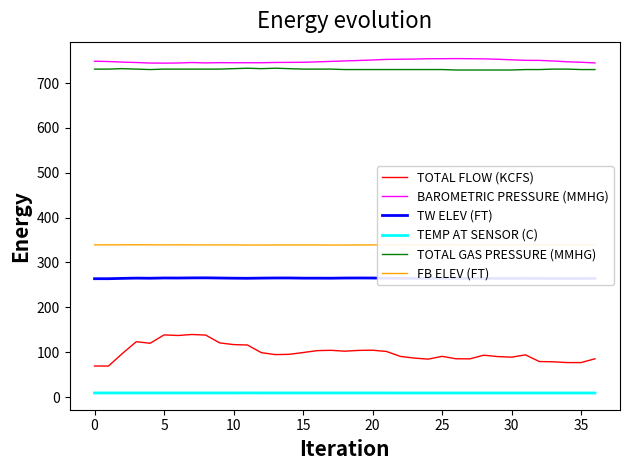

What is the total value across all series at 34?

2167.6